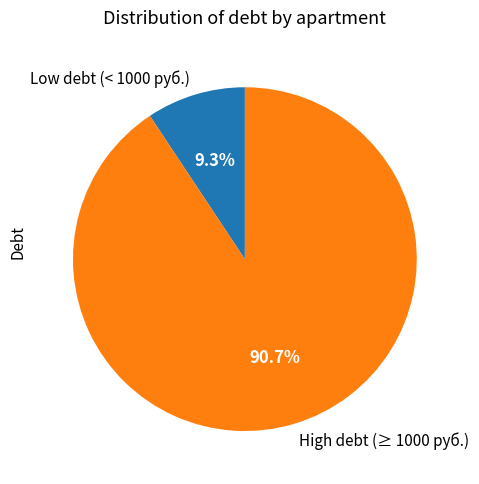

Is there a majority slice in this chart?

Yes